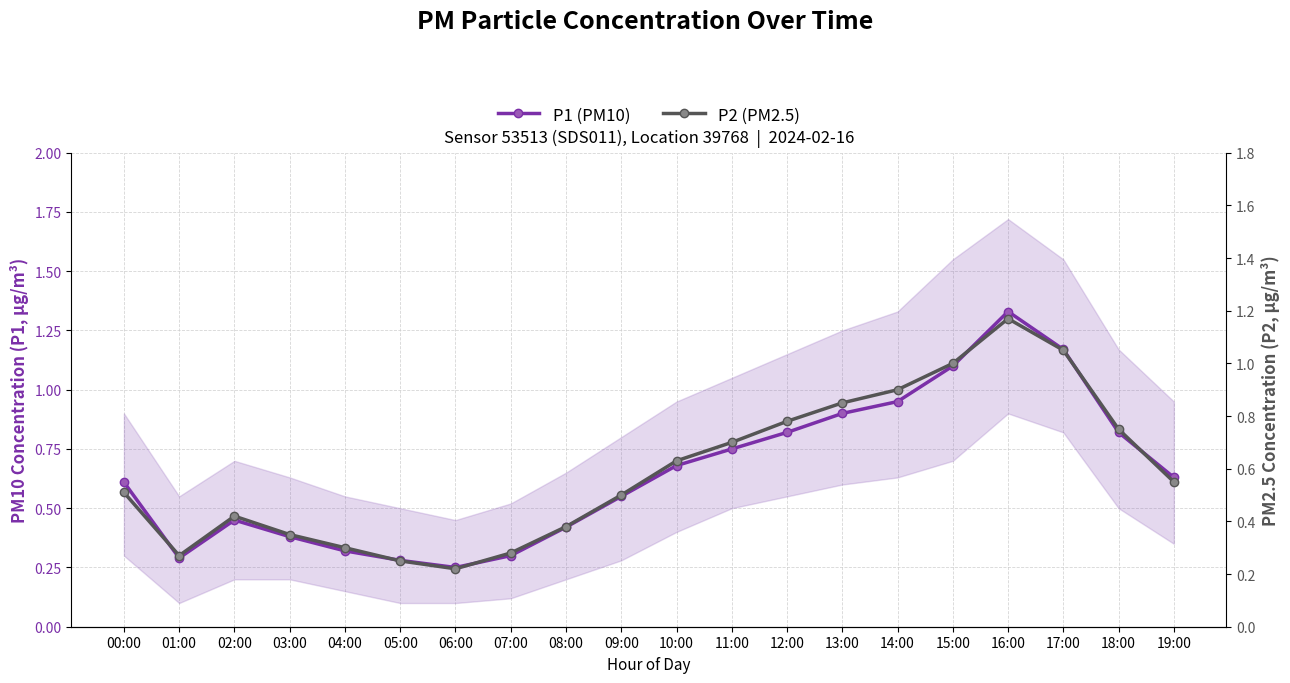

Is it true that P1 (PM10) equals 0.4 at 19:00?

False